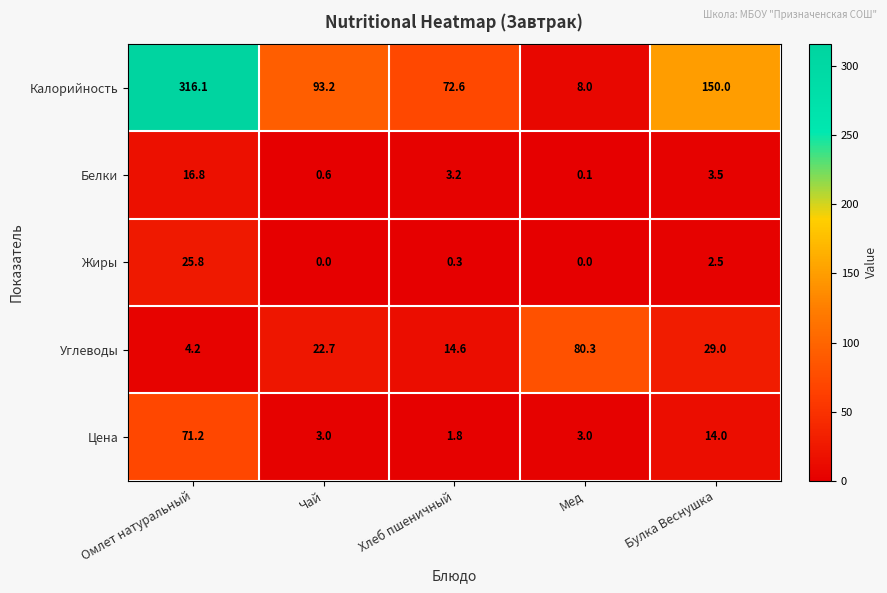

At which category is the sum across all series the highest?

Омлет натуральный